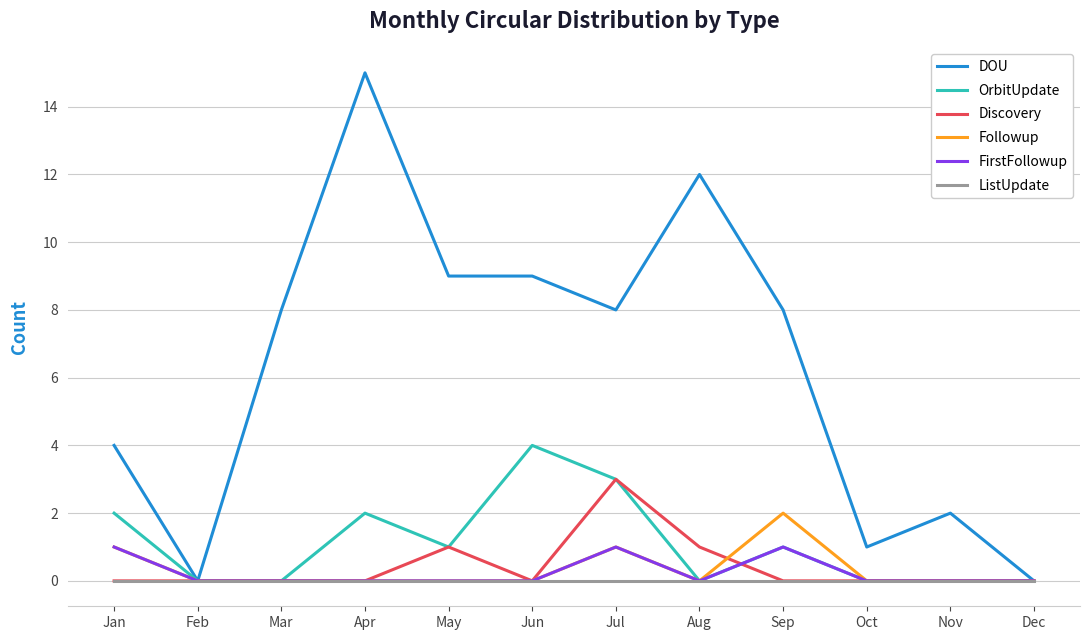

What is the approximate value of Discovery at Jul?

3